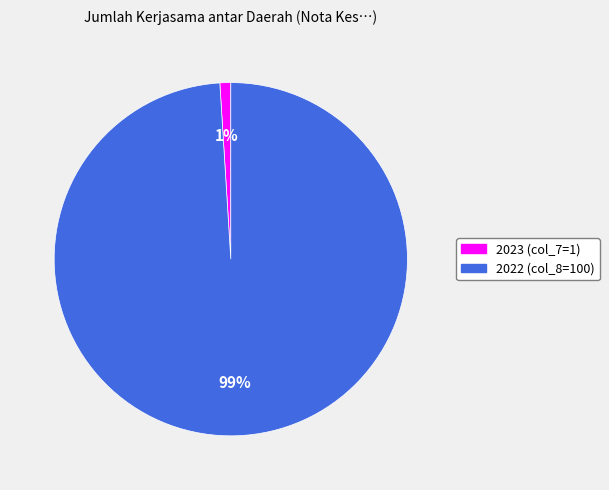

Is the sum of 2022 (col_8=100) and 2023 (col_7=1) greater than half?

Yes